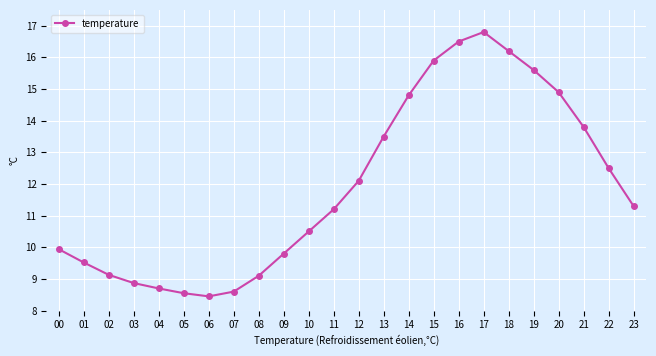

Which label corresponds to the largest value in the chart?

17